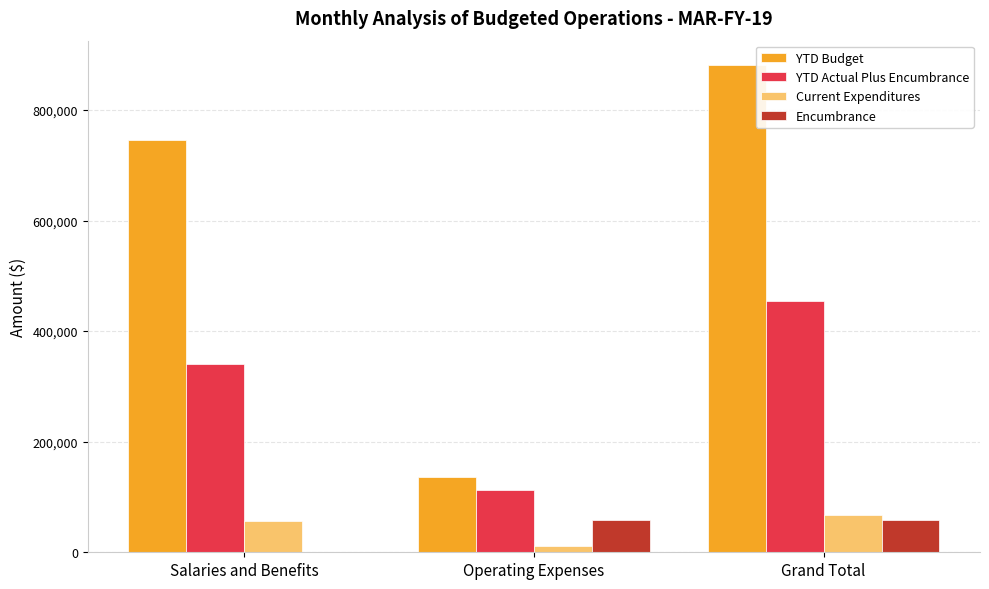

Where is YTD Actual Plus Encumbrance nearest to the value 283246?

Salaries and Benefits